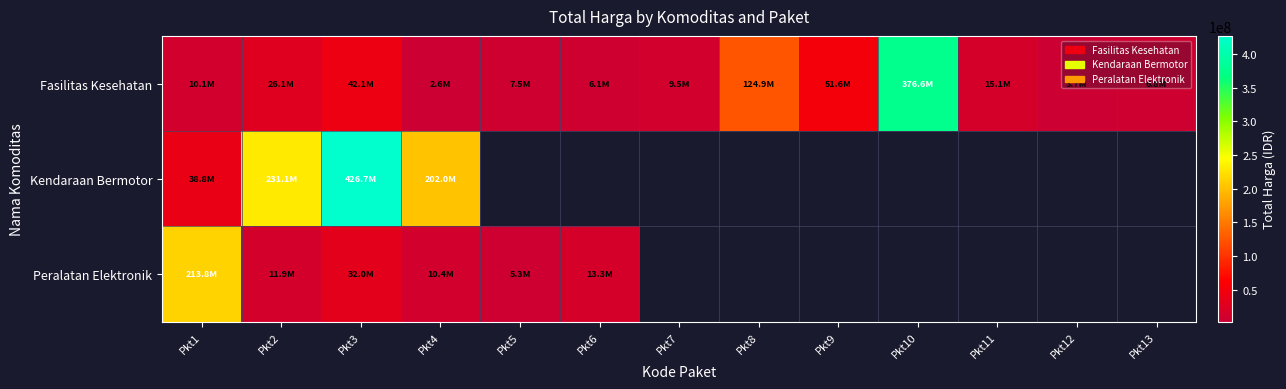

Count the number of categories in the chart.

13